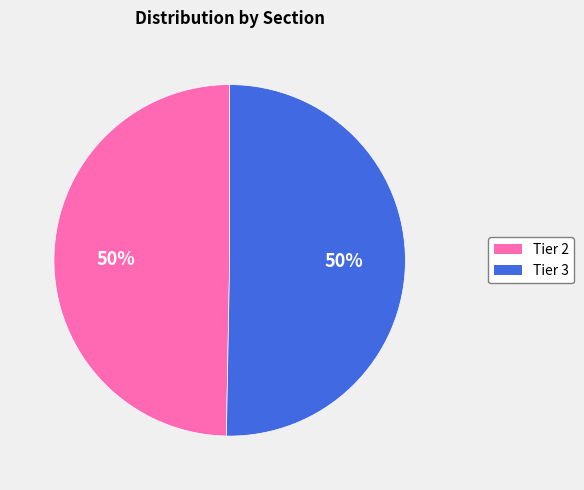

Is the sum of Tier 3 and Tier 2 greater than half?

Yes